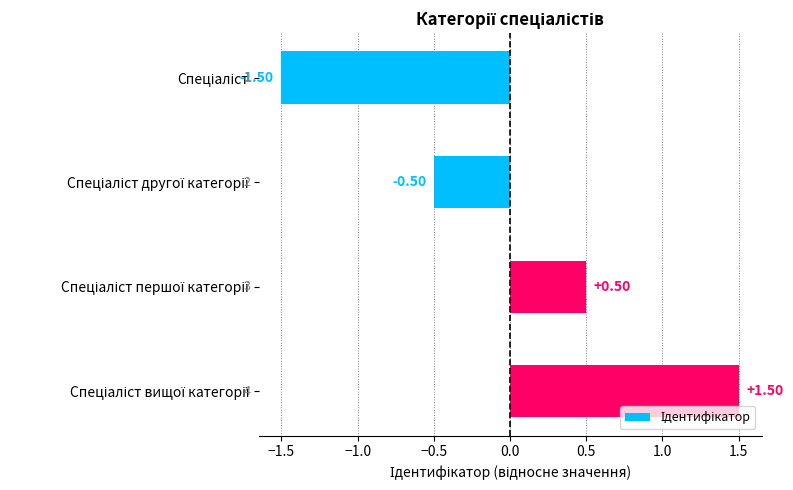

Are the bars horizontal?

Yes